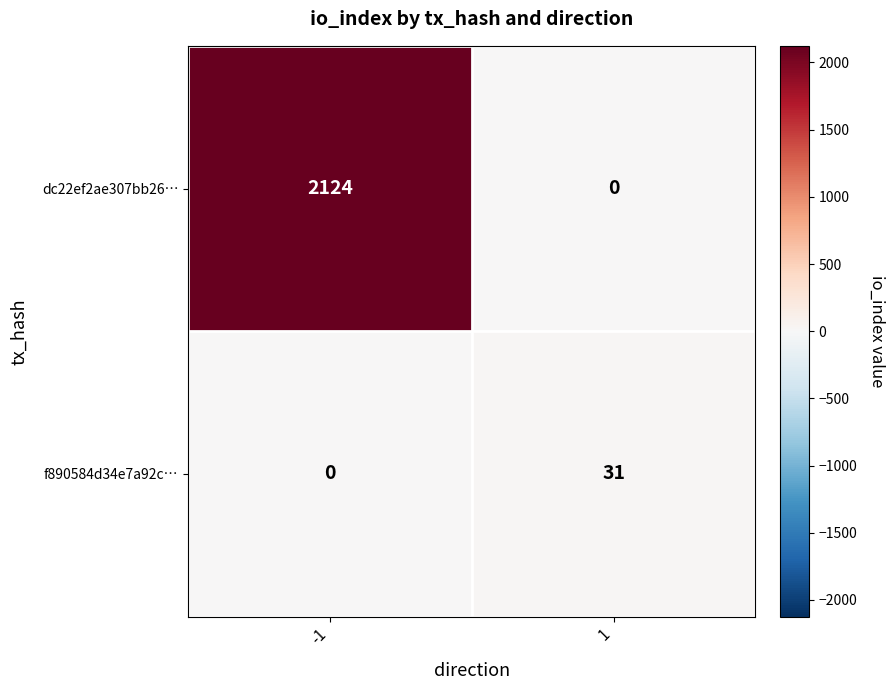

Which series changed the most between -1 and 1?

dc22ef2ae307bb26…